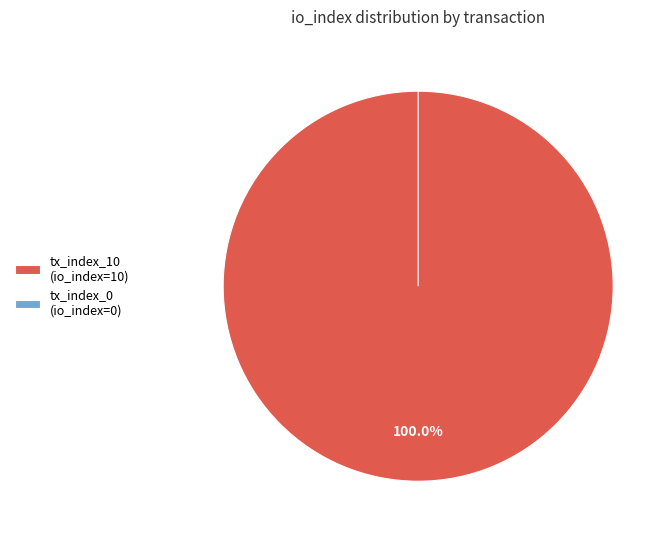

Which slice is the largest?

tx_index_10